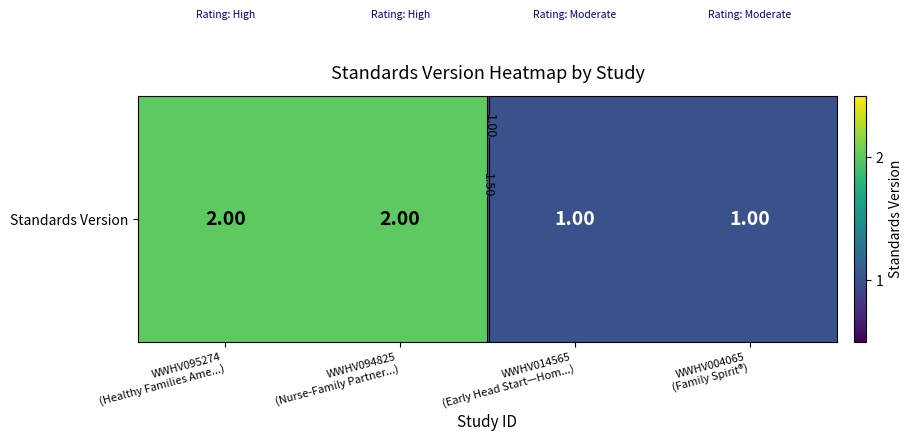

Where is the data nearest to the value 1?

WWHV014565
(Early Head Start—Hom...)